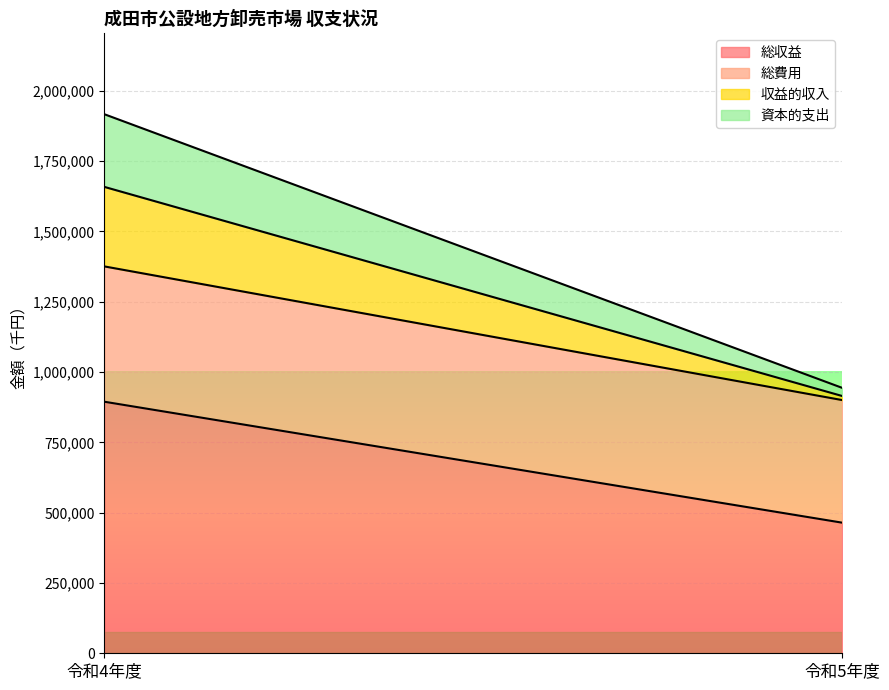

Reading left to right, list all the values displayed in this chart.

総収益: 令和4年度=894386	令和5年度=464350
総費用: 令和4年度=481097	令和5年度=435880
収益的収入: 令和4年度=282720	令和5年度=14482
資本的支出: 令和4年度=258362	令和5年度=28964